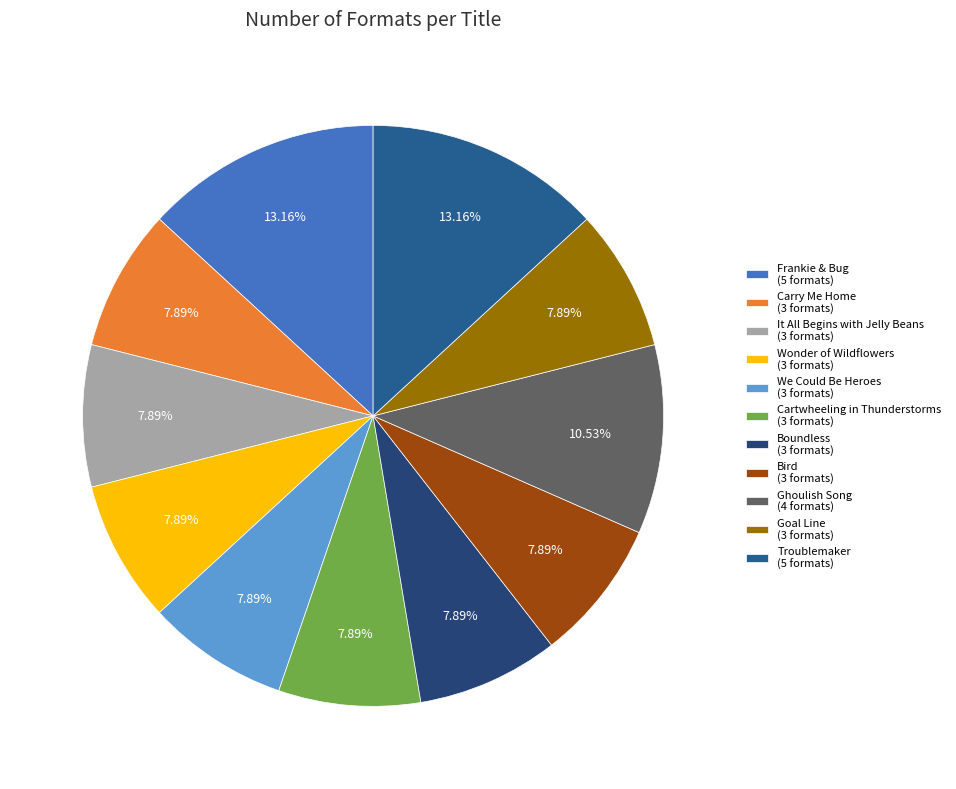

How many slices are in this pie chart?

11